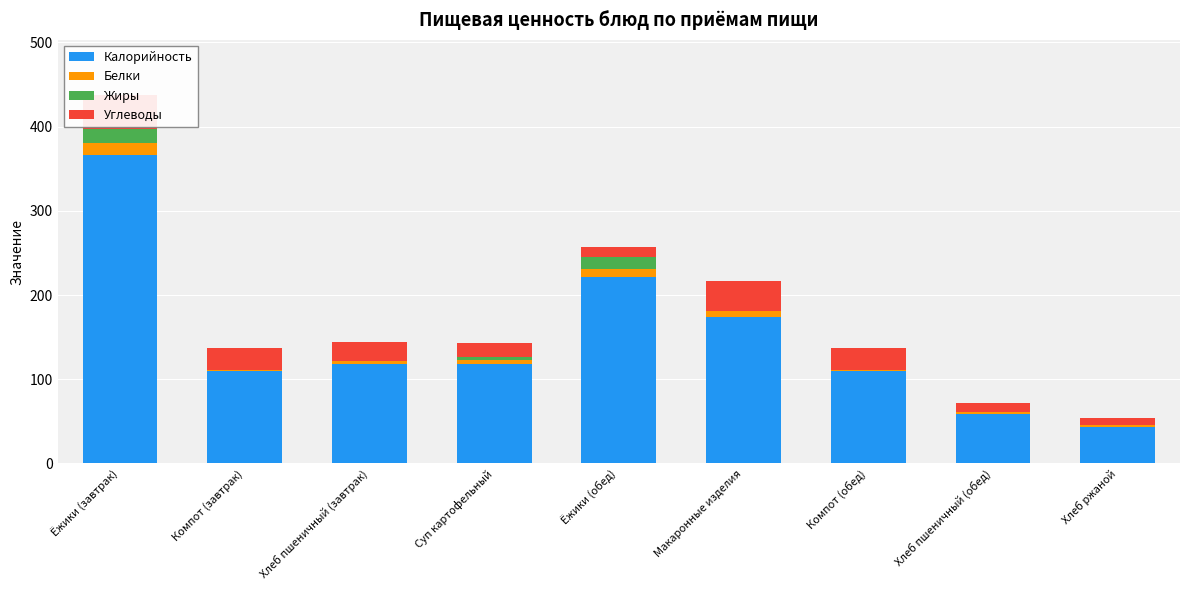

Reading left to right, transcribe all the data shown in this chart.

Калорийность: 365.9	110.0	118.0	118.6	221.0	173.9	110.0	59.0	43.5
Белки: 15.2	0.5	3.8	3.9	9.5	6.8	0.5	1.9	1.6
Жиры: 16.0	0.0	0.4	4.3	15.3	0.8	0.0	0.2	0.3
Углеводы: 40.4	27.0	22.6	16.1	11.4	34.8	27.0	11.3	8.4